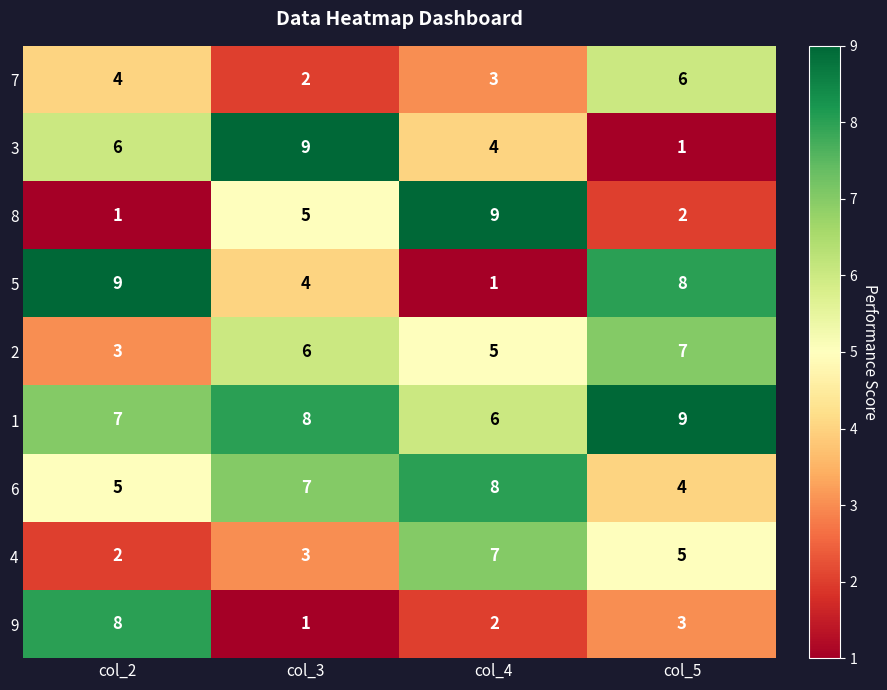

What is the difference between the maximum and minimum values in the 9 series?

7